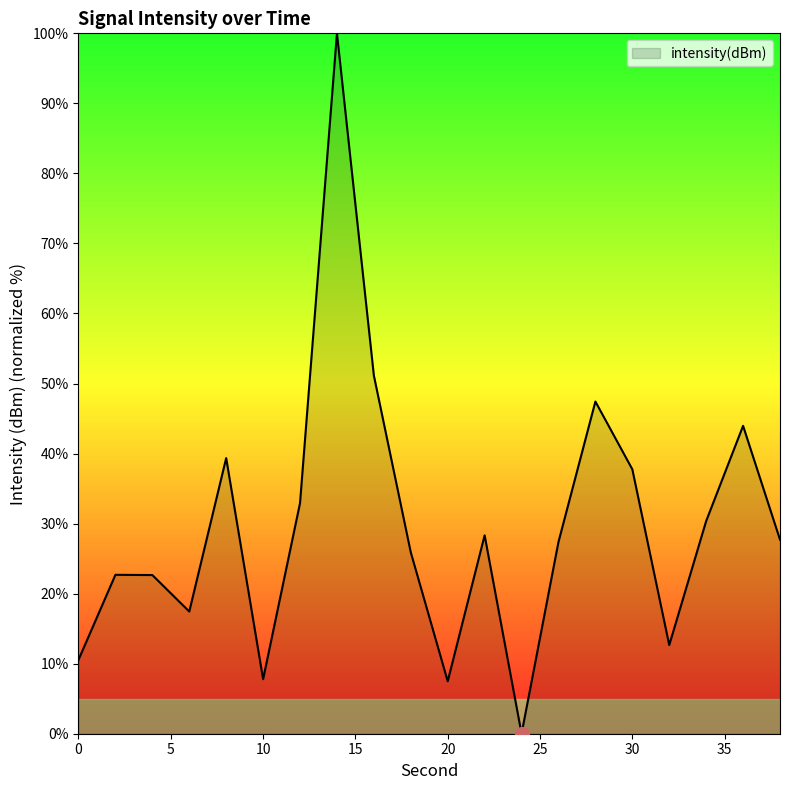

What is the difference between the maximum and minimum values?

100.0